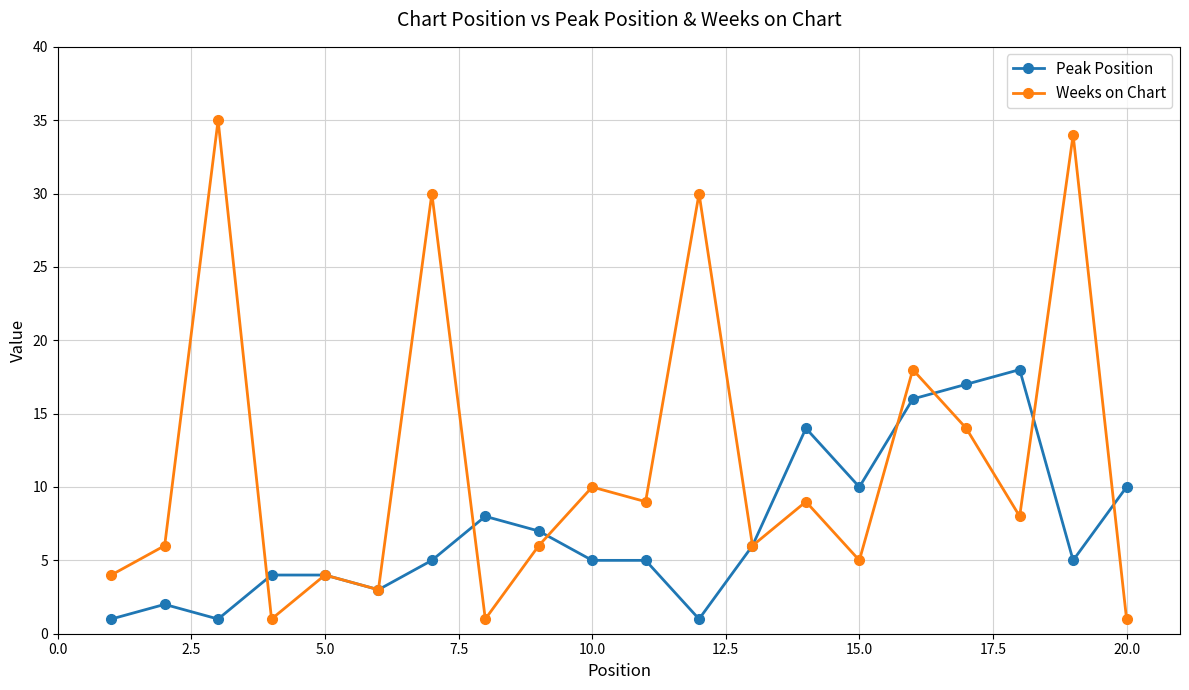

Reading left to right, what are all the values shown in this chart?

Peak Position: 1	2	1	4	4	3	5	8	7	5	5	1	6	14	10	16	17	18	5	10
Weeks on Chart: 4	6	35	1	4	3	30	1	6	10	9	30	6	9	5	18	14	8	34	1